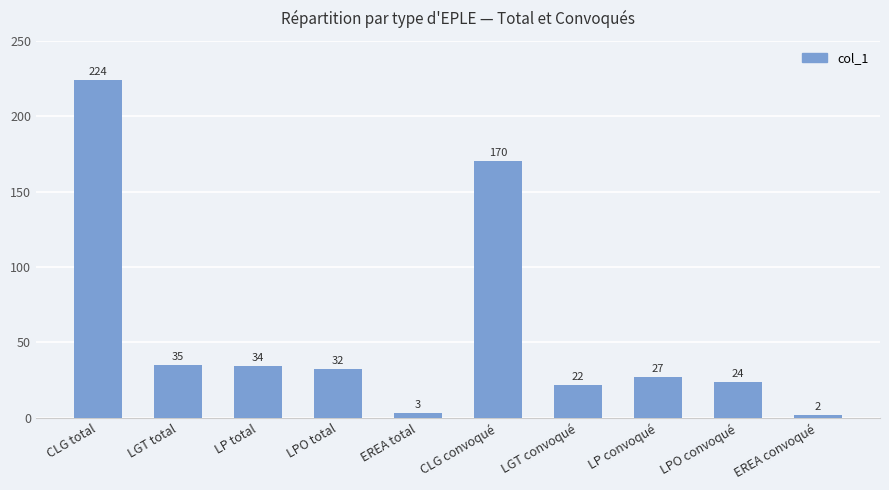

How many bars are there in total?

10